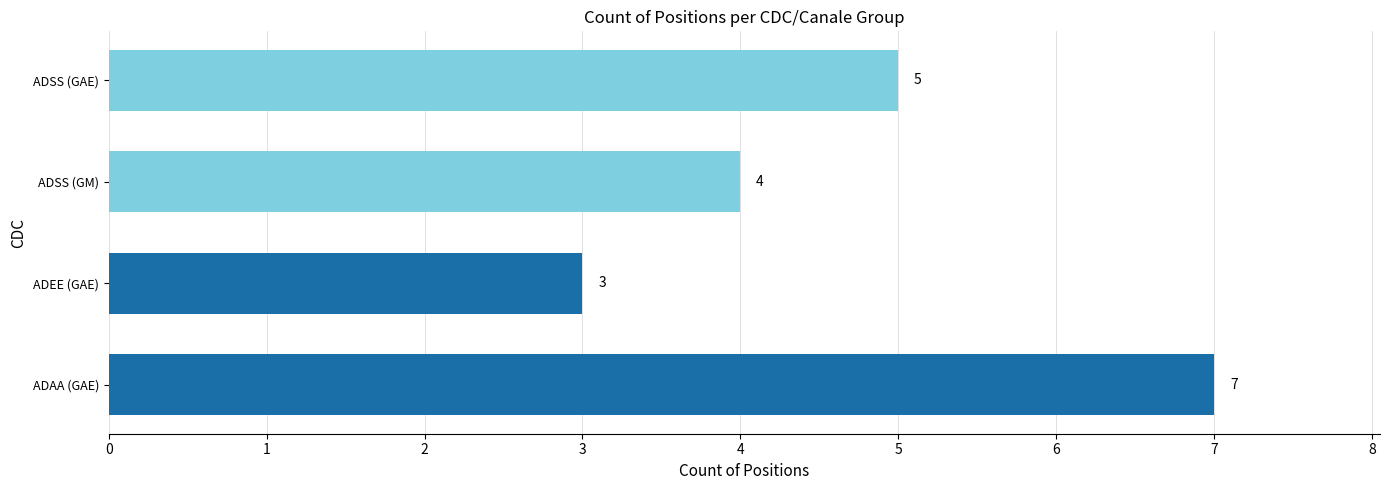

Which category has the lowest value across all series?

ADEE (GAE)